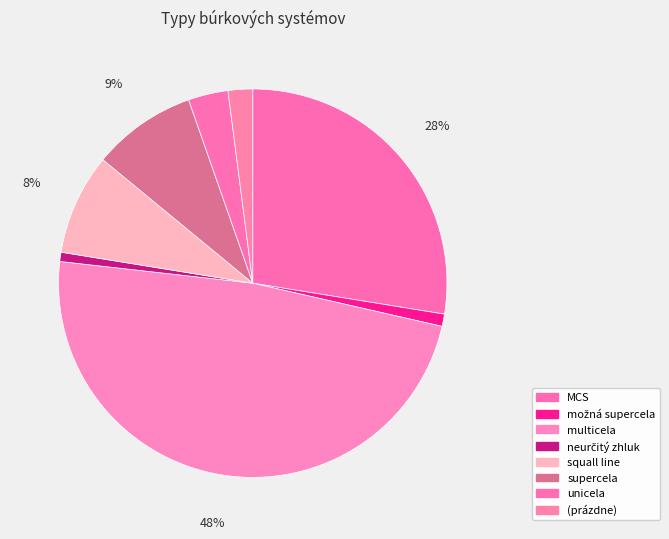

Does any single category account for the majority?

No